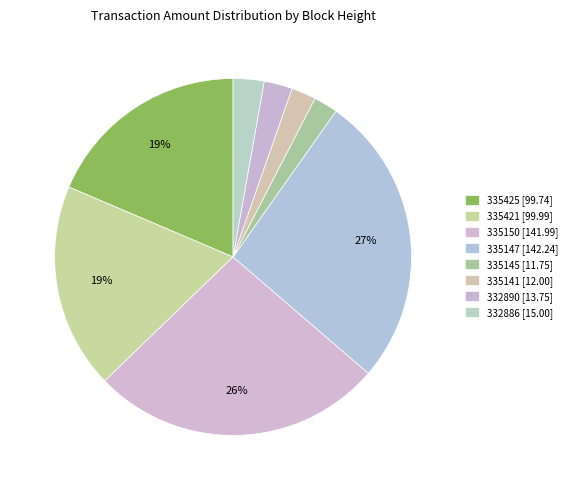

What is the change in value from 335147 to 332890?

-128.5